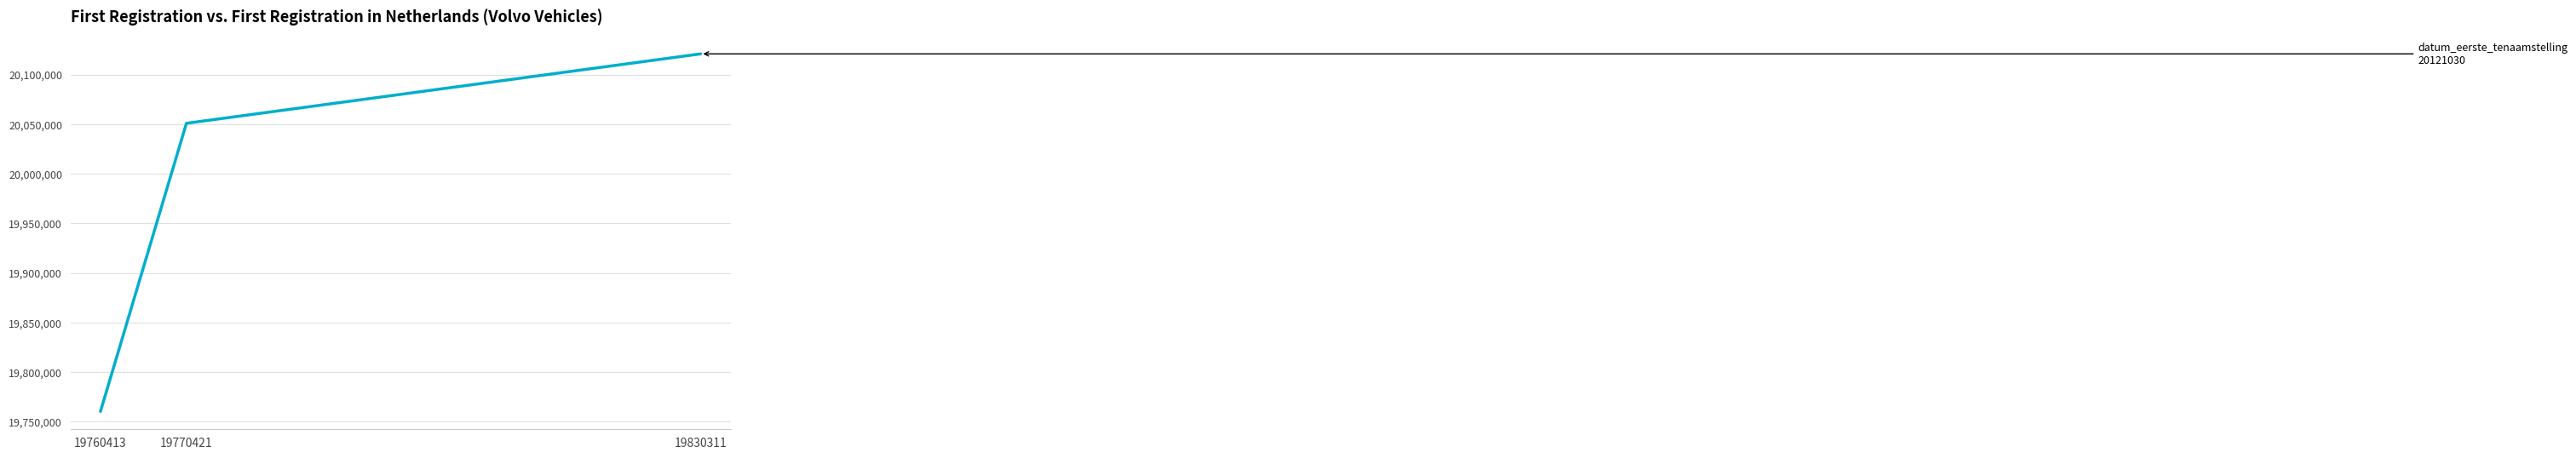

Is it true that the value at 19770421 is 20051013?

True